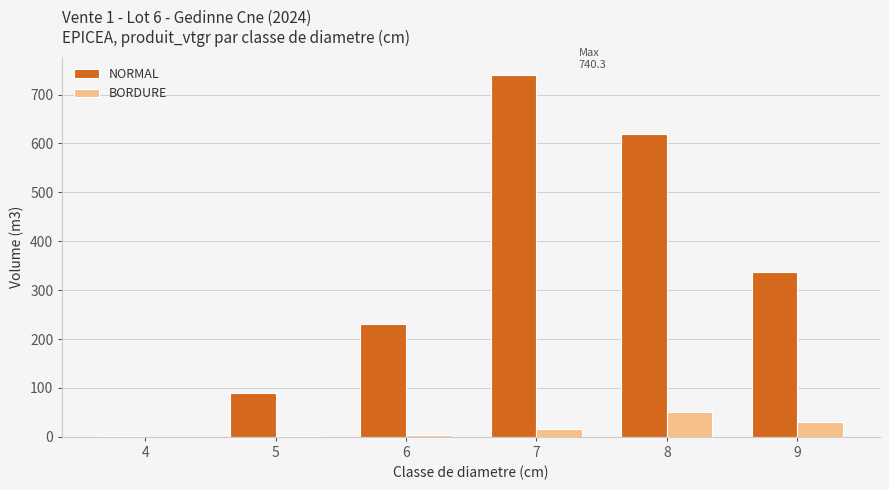

How many groups of bars are there?

6